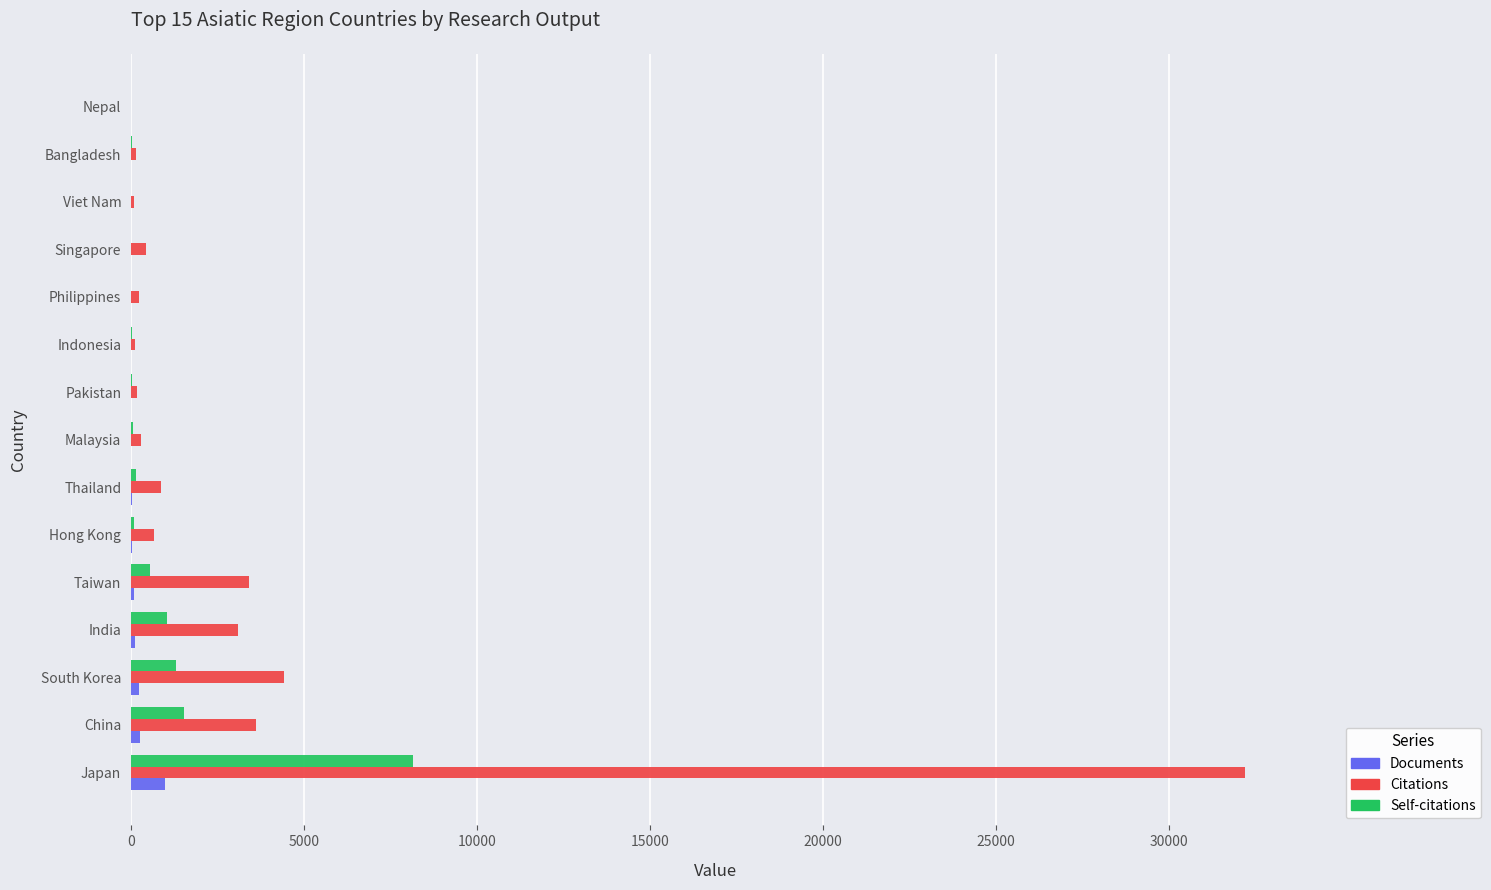

Is it true that Citations equals 5467 at China?

False